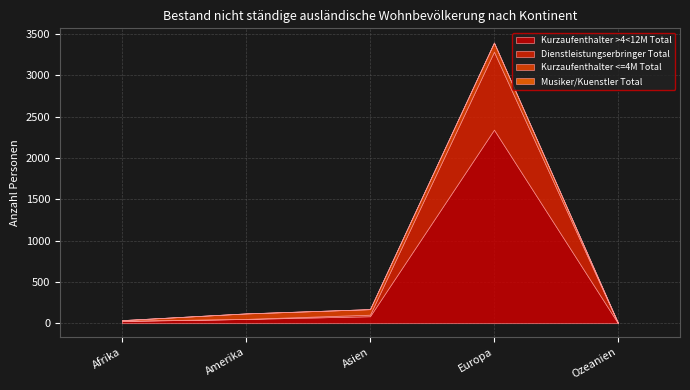

Is it true that Kurzaufenthalter >4<12M Total equals 51 at Amerika?

True